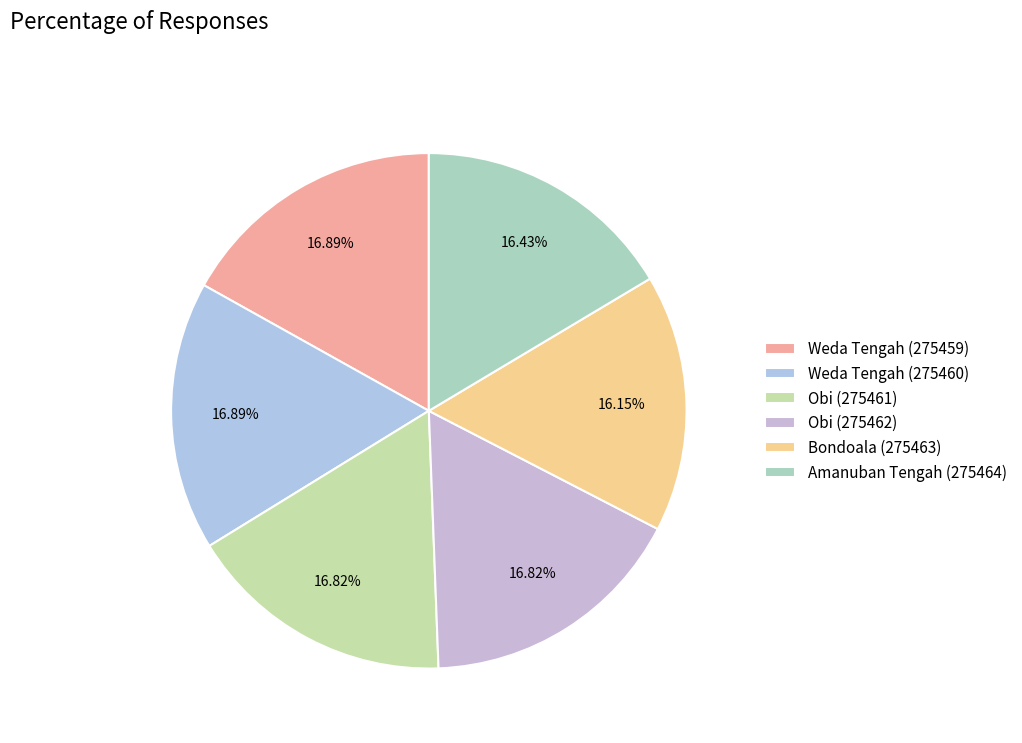

Combined, do Obi (275461) and Weda Tengah (275460) account for over 50%?

No